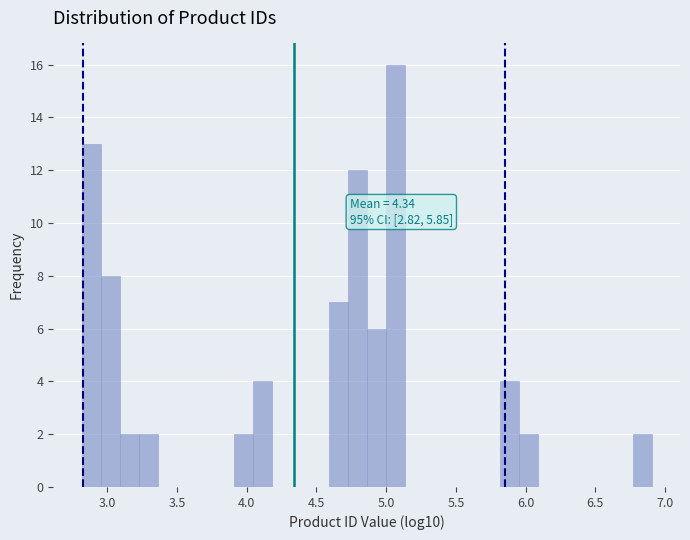

Around what value on the x-axis is the tallest bar? Give the approximate position of its centre, as read against the axis.

5.05